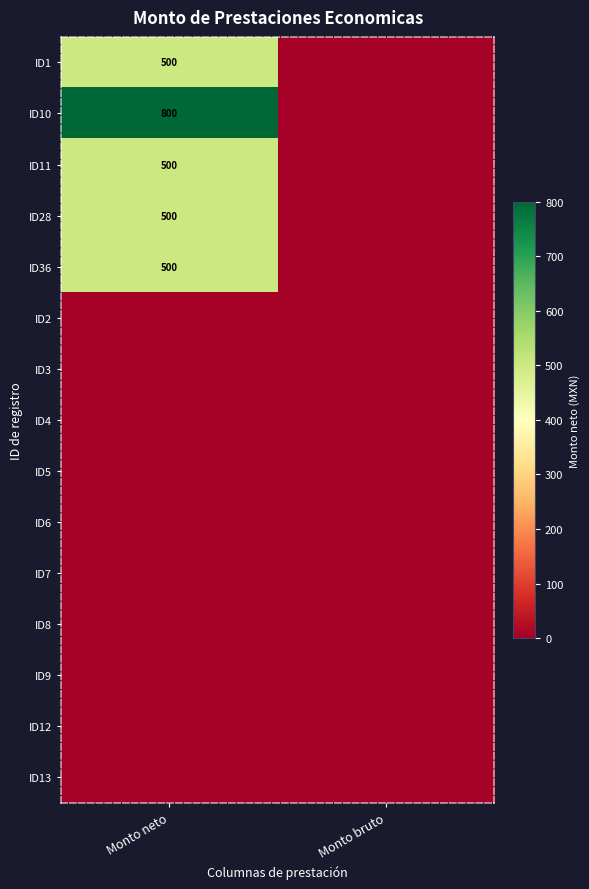

Which has a higher value, Monto bruto or Monto neto?

Monto neto